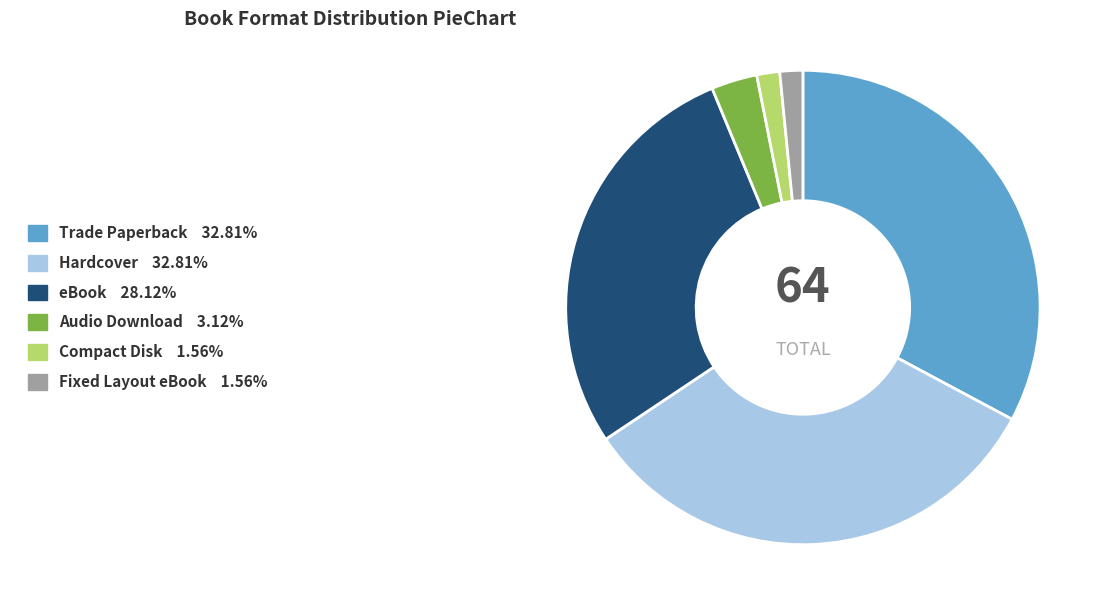

Do Audio Download and Hardcover together represent more than half of the pie?

No